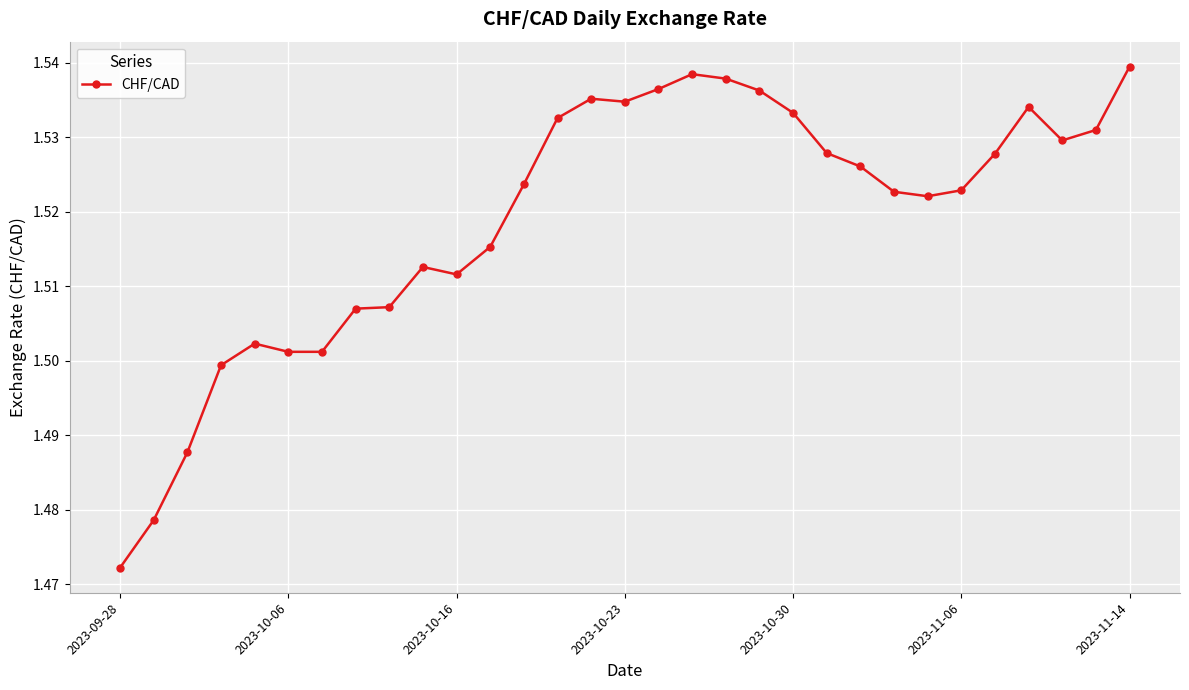

What is the sum of all values?

47.1